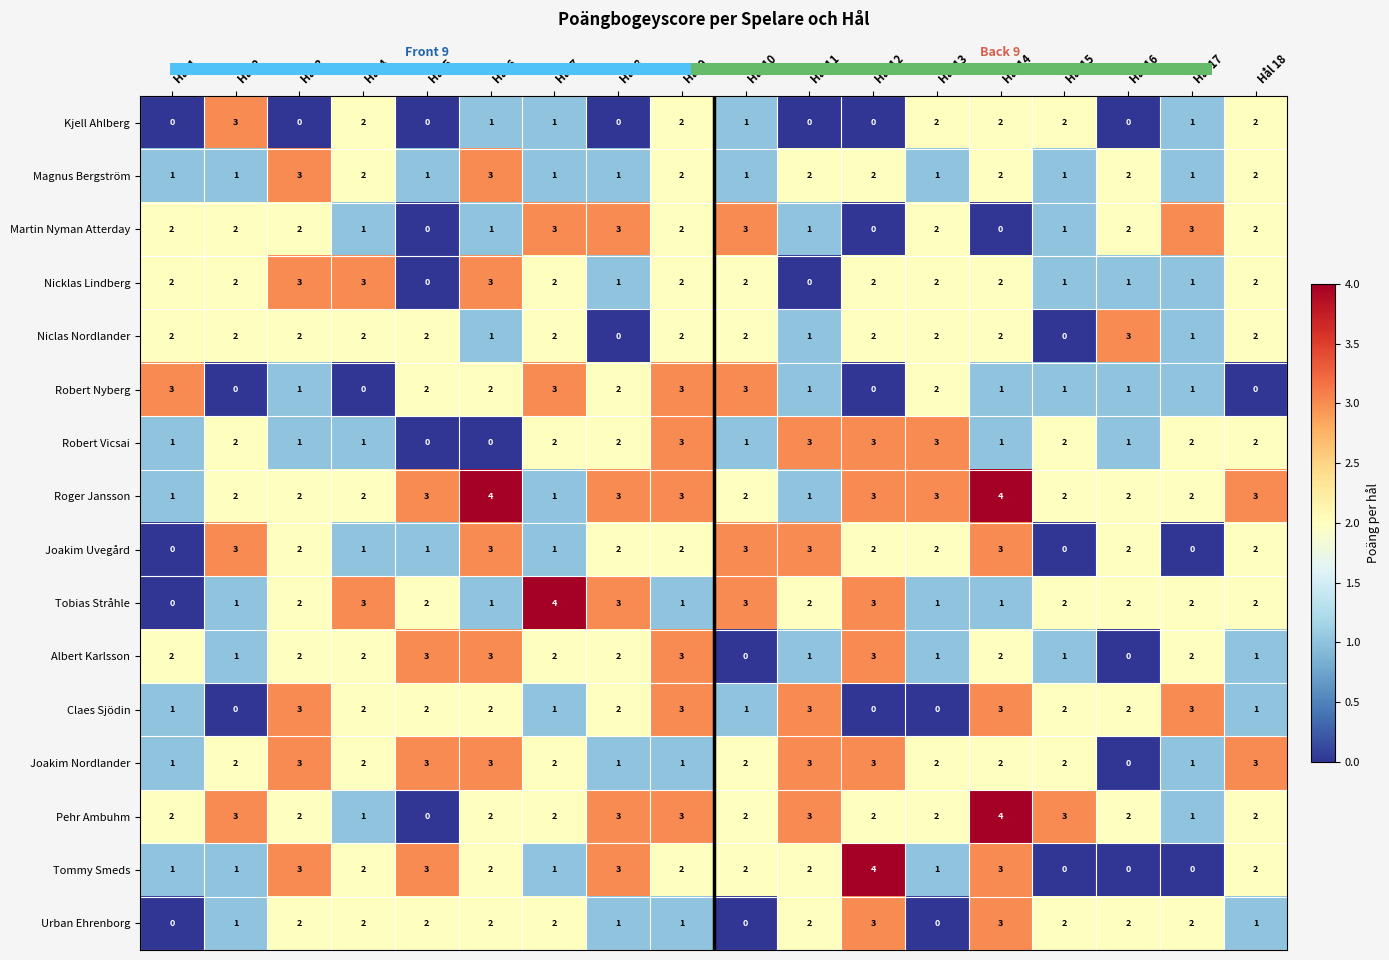

What is the spread (max minus min) of values at Hål 14?

4